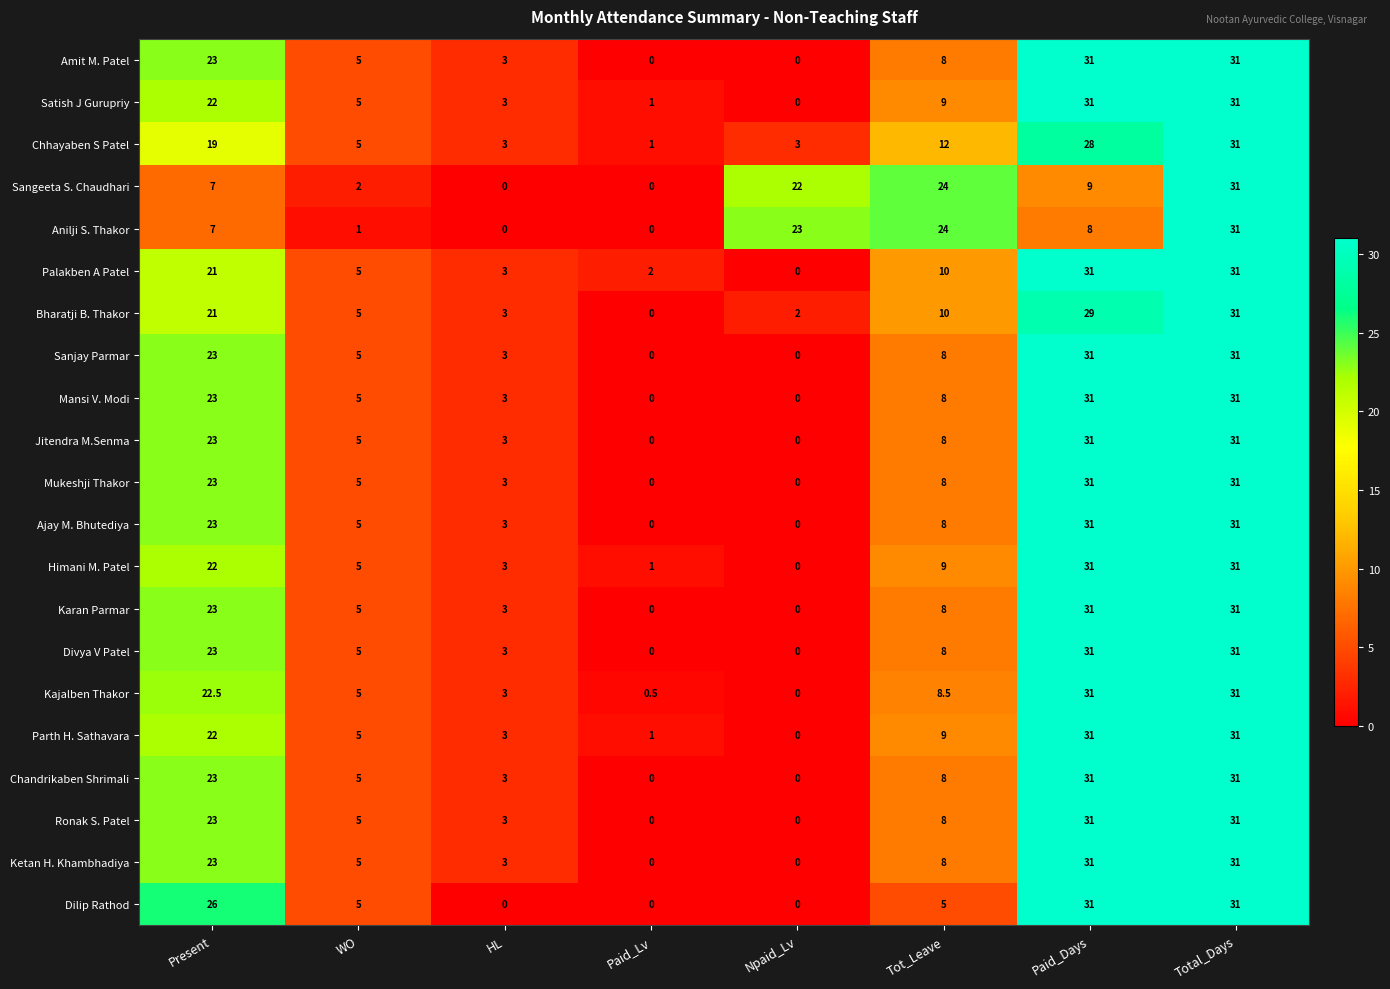

What is the maximum value for Parth H. Sathavara?

31.0